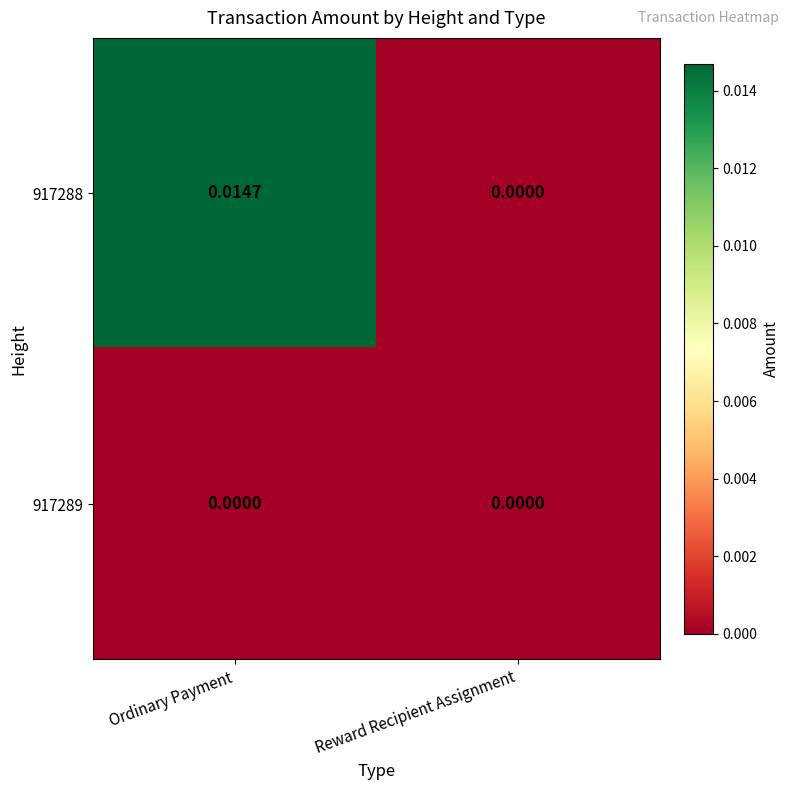

Which category has the highest value across all series?

Ordinary Payment